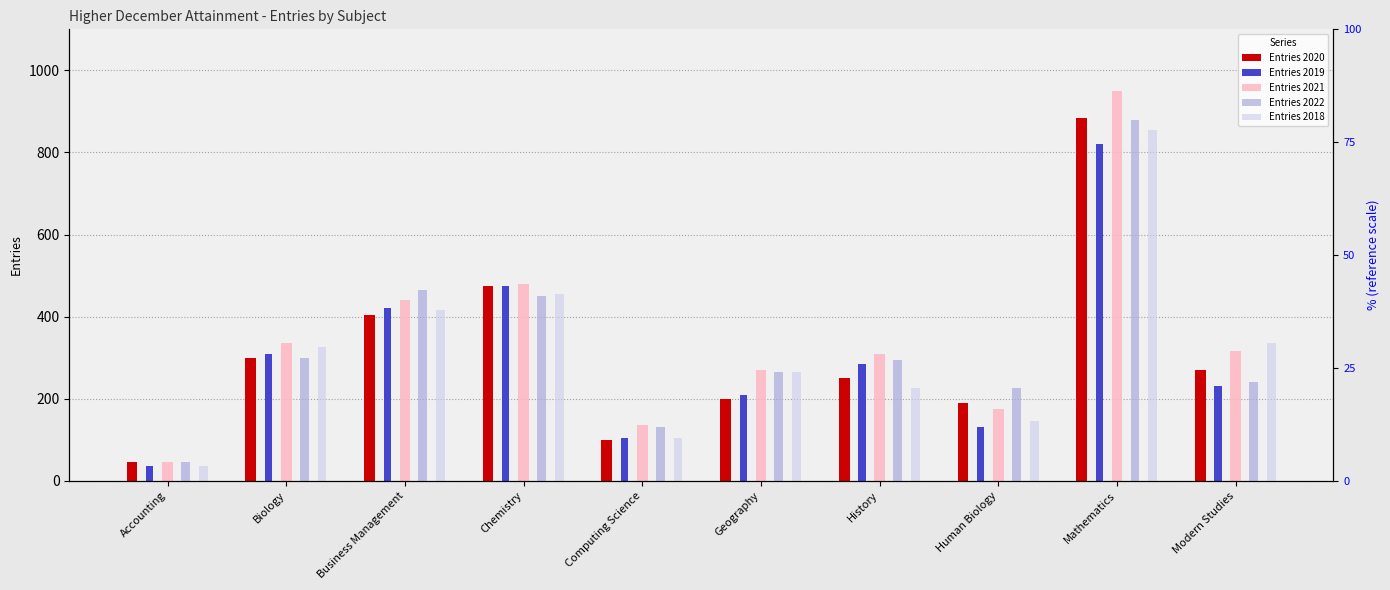

What is the minimum value shown in the chart?

35